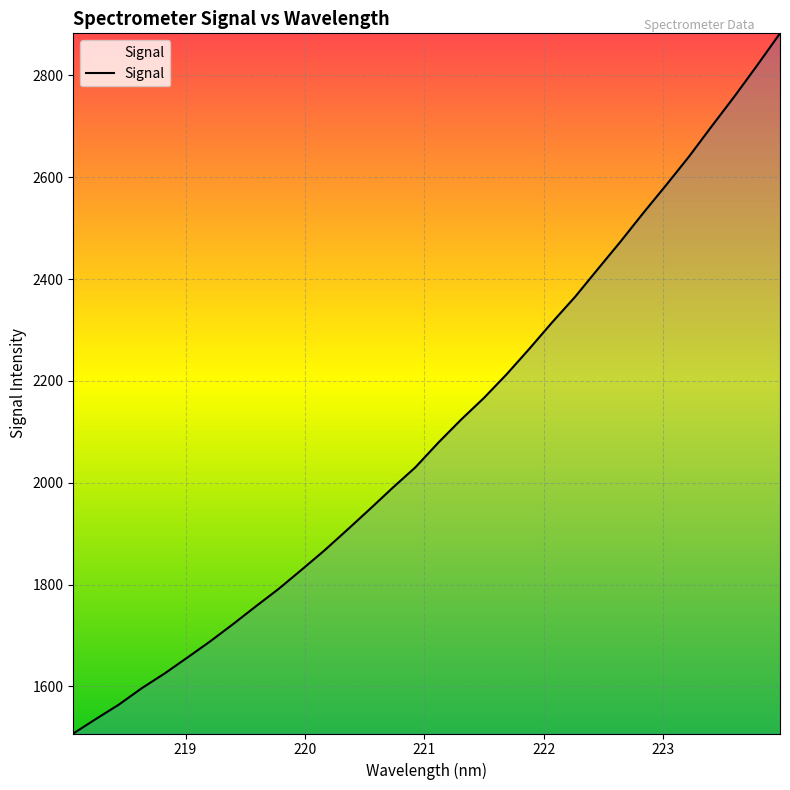

How many categories are shown in the chart?

32